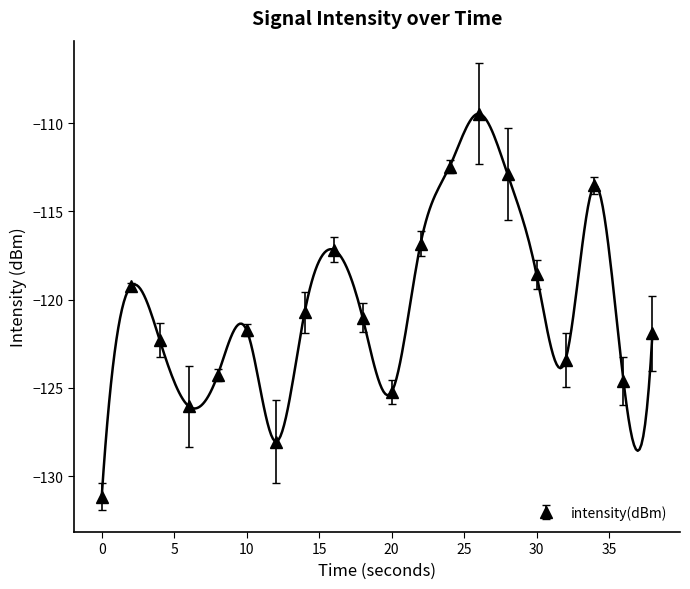

At which category does the data reach its first local peak?

2